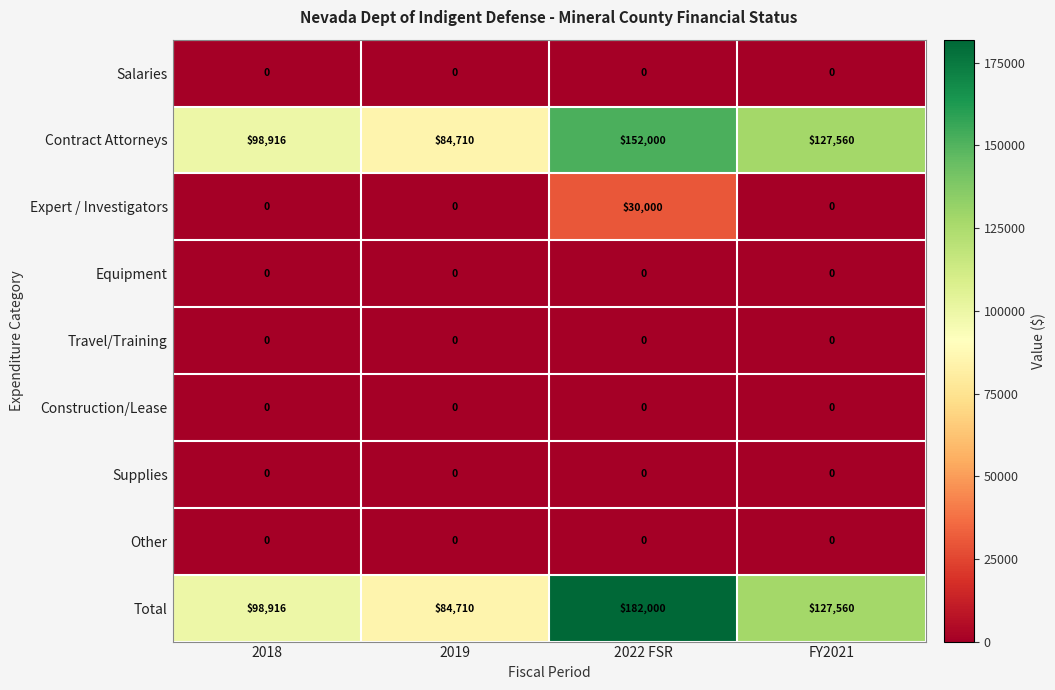

The value of Equipment at 2018 is 0. True or false?

True